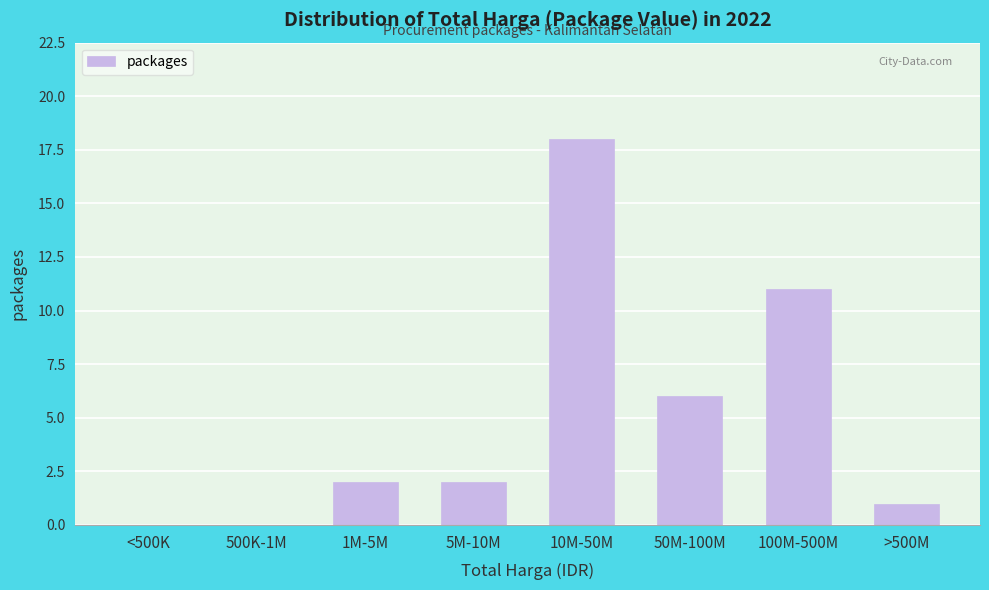

Reading left to right, transcribe all the data shown in this chart.

<500K=0	500K-1M=0	1M-5M=2	5M-10M=2	10M-50M=18	50M-100M=6	100M-500M=11	>500M=1